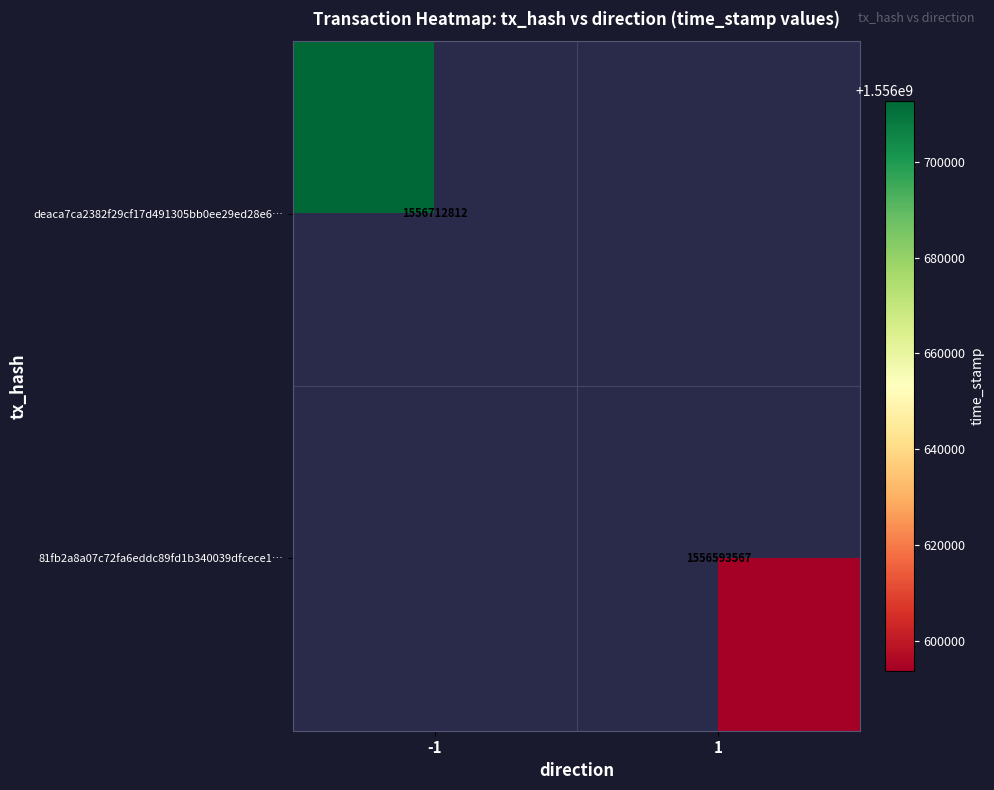

The deaca7ca2382f29cf17d491305bb0ee29ed28e6… series shows 1556712812 at -1. True or false?

True